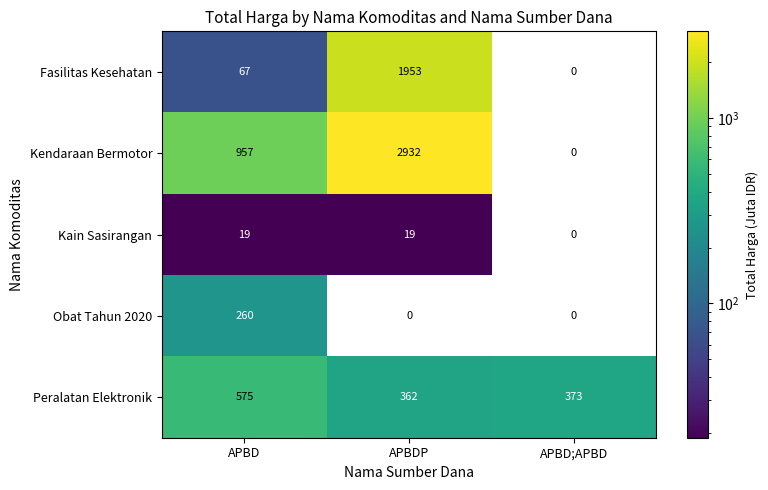

The Fasilitas Kesehatan series shows 3412 at APBDP. True or false?

False